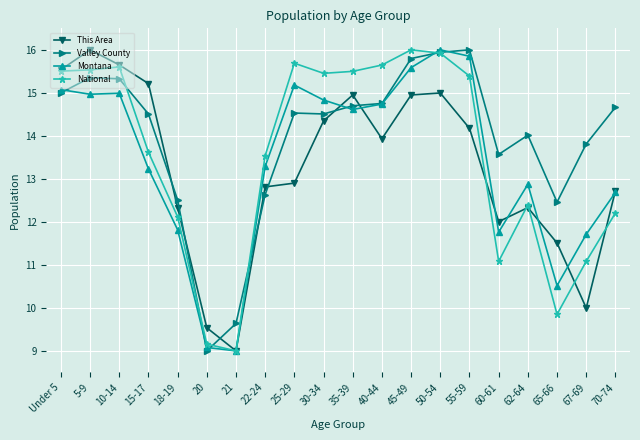

True or false: Montana has more than 1 points higher than both neighbors.

True